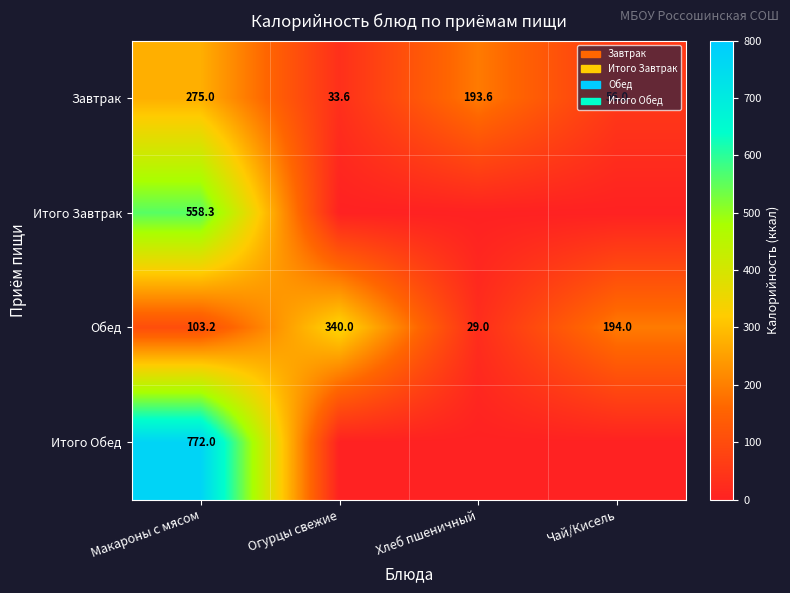

Is it true that Обед equals 92.2 at Чай/Кисель?

False